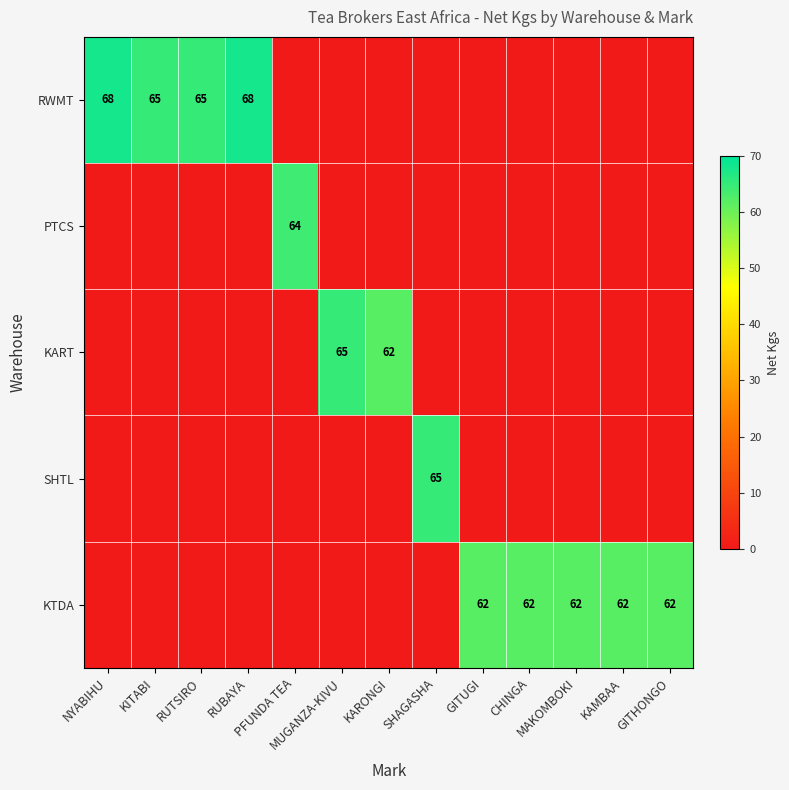

What is the difference between the maximum and minimum values in the SHTL series?

65